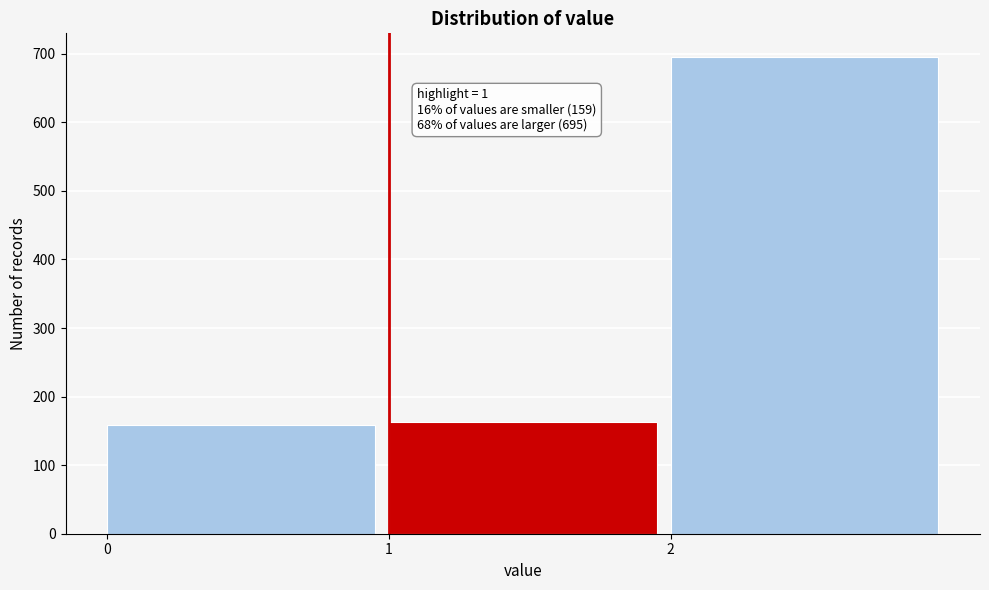

Over which range of the x-axis is the bar tallest?

2 to 3